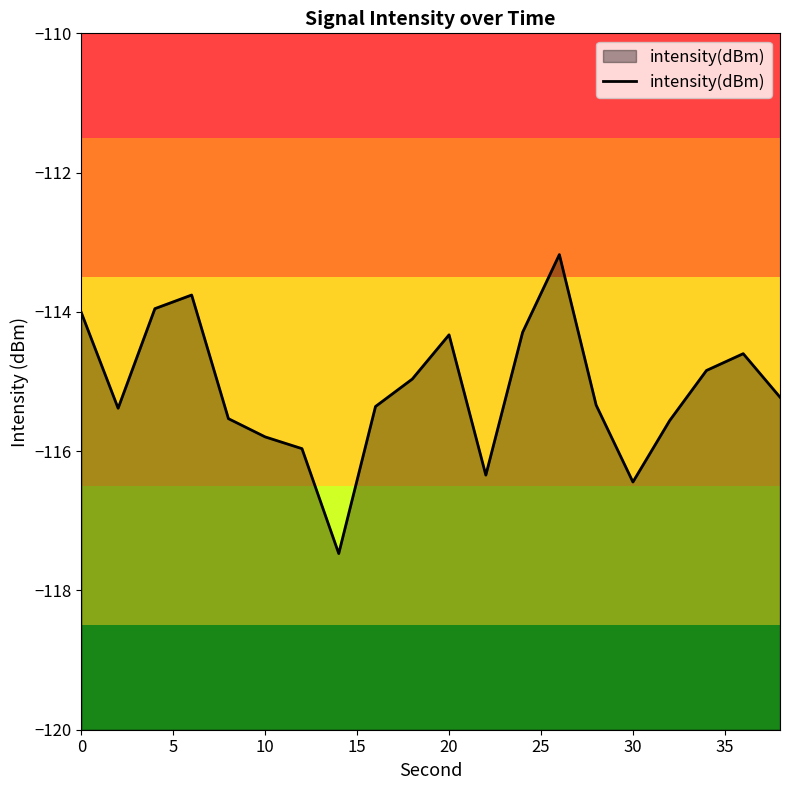

What is the maximum value shown in the chart?

-113.2